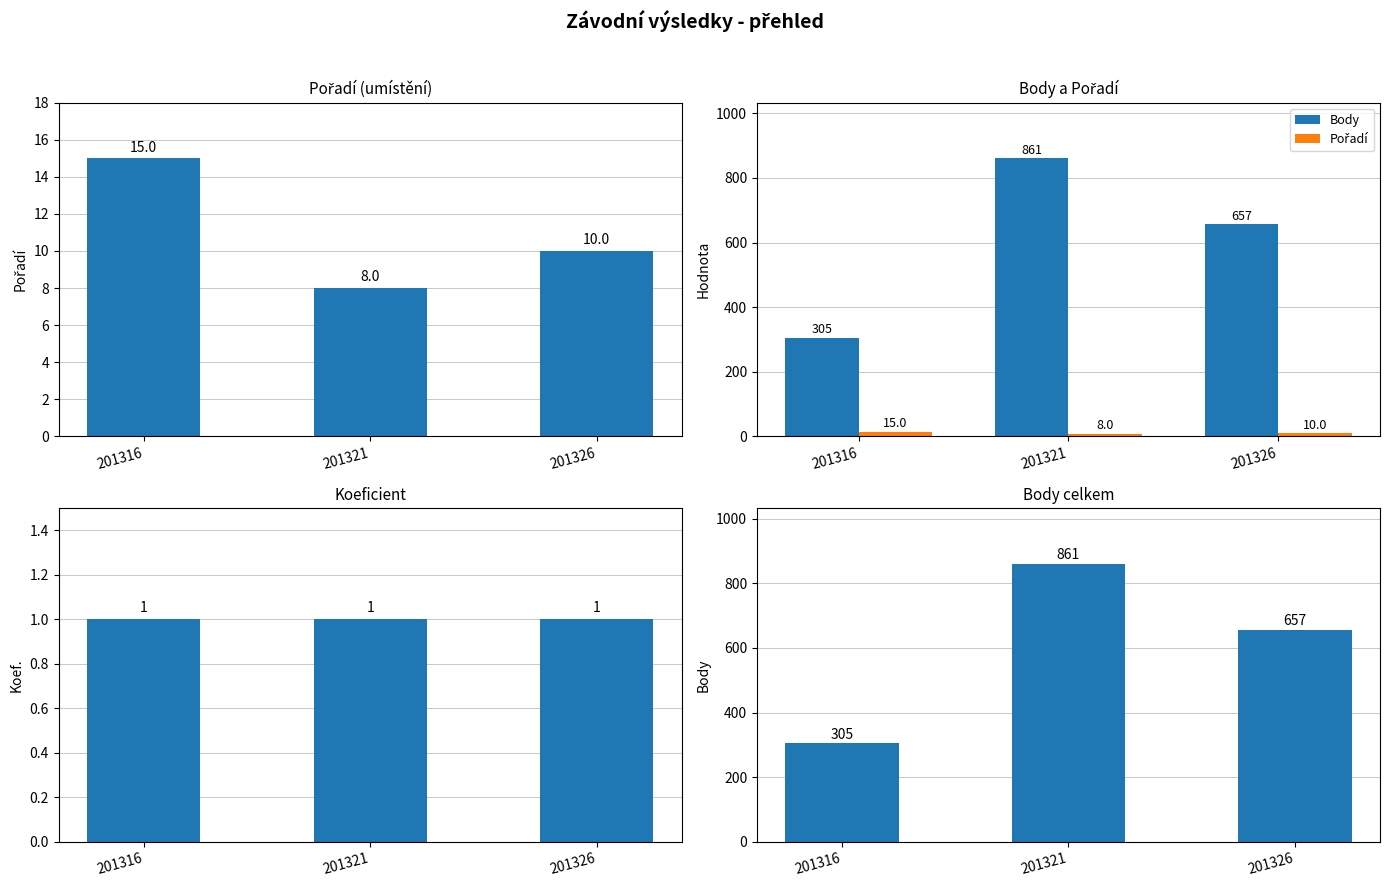

Which series has the largest total across all categories?

Body